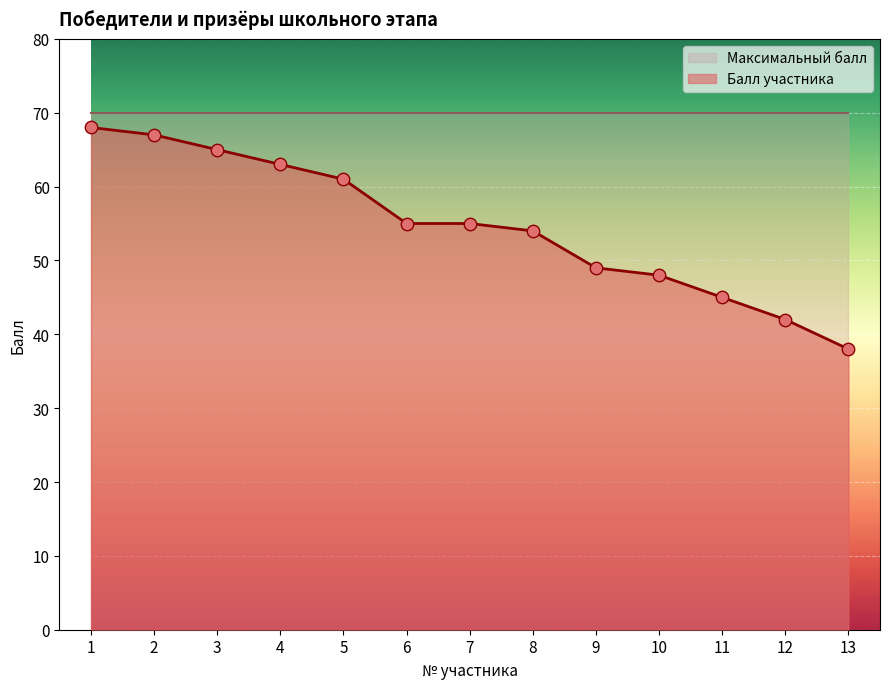

Approximately how many times larger is the value at 12 compared to 1?

0.6